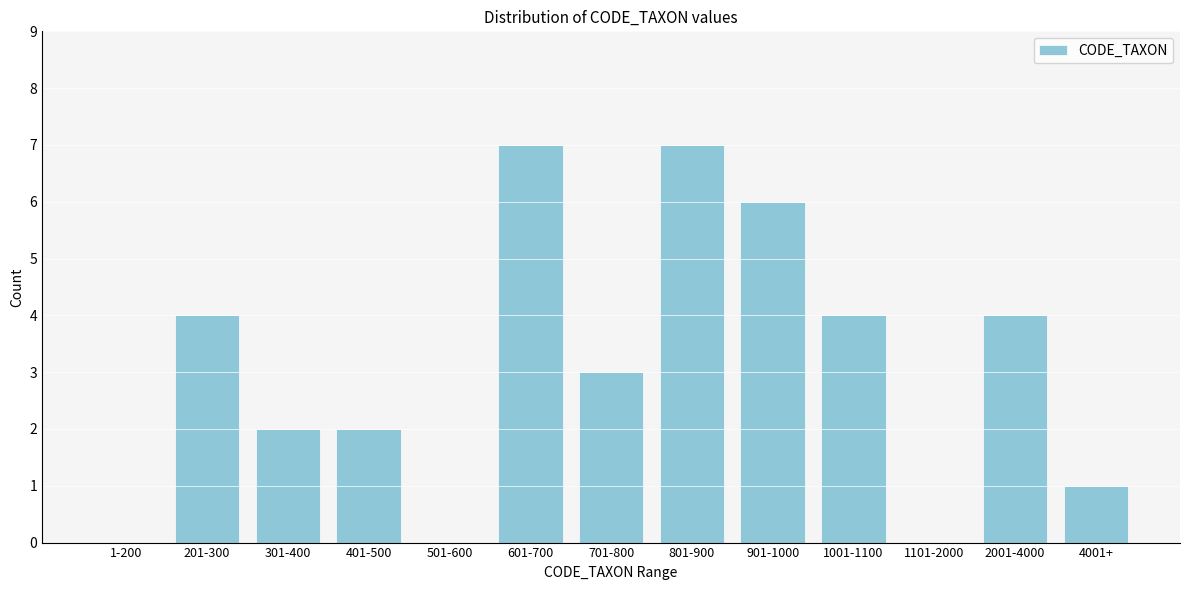

Reading right to left, list all the values displayed in this chart.

4001+=1	2001-4000=4	1101-2000=0	1001-1100=4	901-1000=6	801-900=7	701-800=3	601-700=7	501-600=0	401-500=2	301-400=2	201-300=4	1-200=0